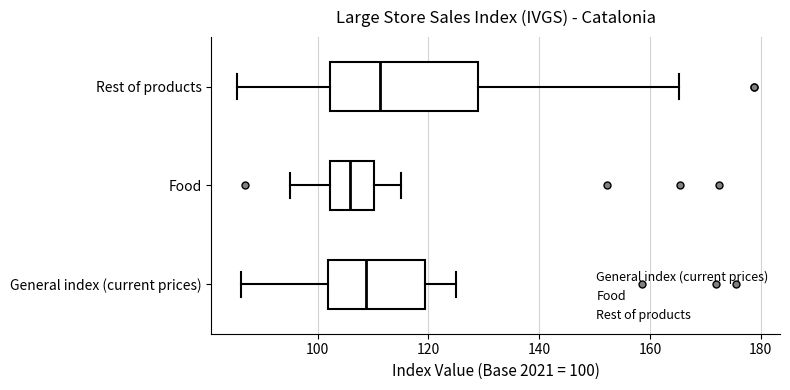

Reading bottom to top, read every box against the x-axis: the position of its median line, the range the box covers, and the ends of its whiskers. The values are not printed on the chart, so give them approximately, as read against the axis.

General index (current prices): median 108, box 102 to 120, whiskers 86 to 124
Food: median 106, box 102 to 110, whiskers 96 to 116
Rest of products: median 112, box 102 to 128, whiskers 86 to 166